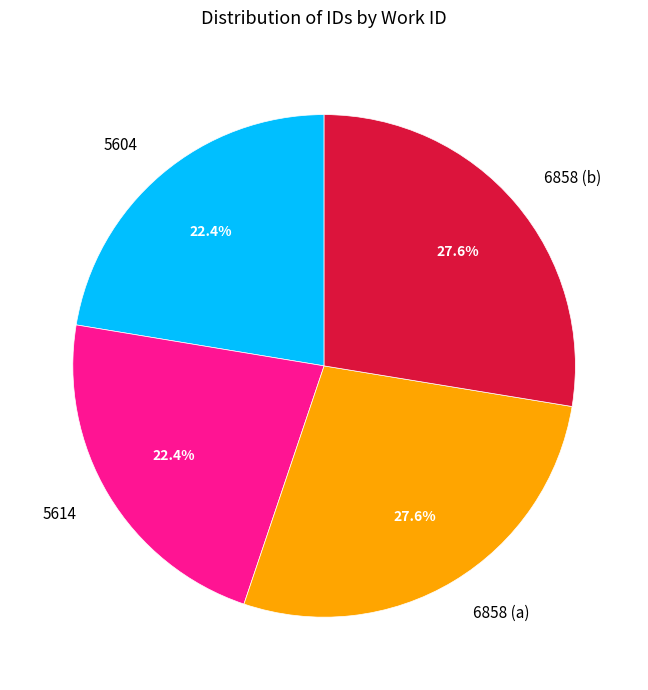

Between 5604 and 6858 (b), which is larger?

6858 (b)